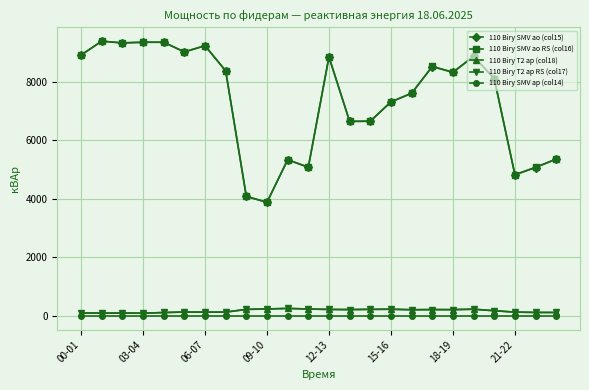

Count the number of categories in the chart.

24